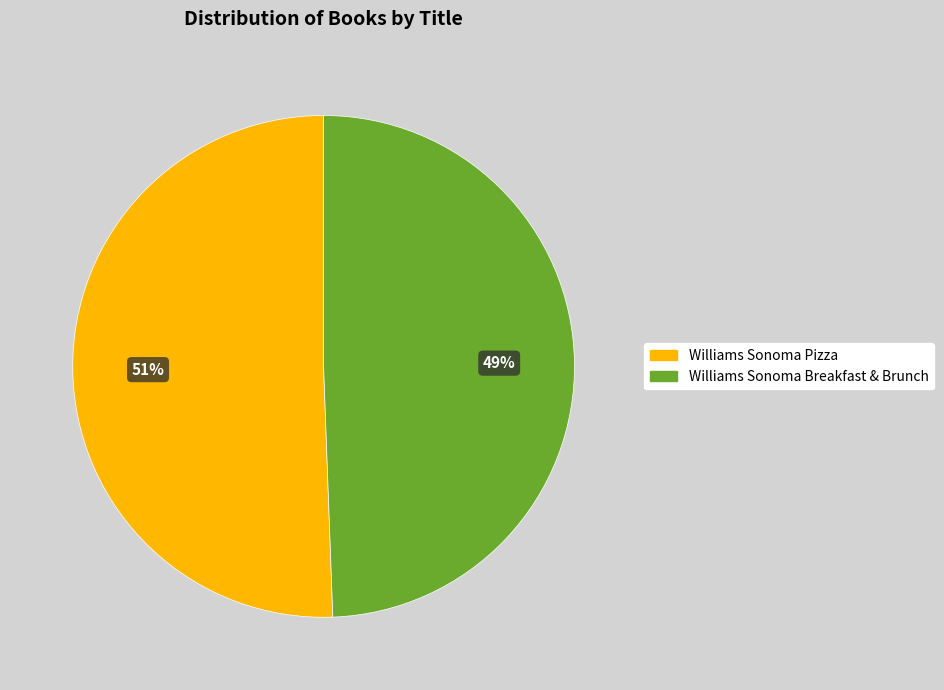

Is there a majority slice in this chart?

Yes